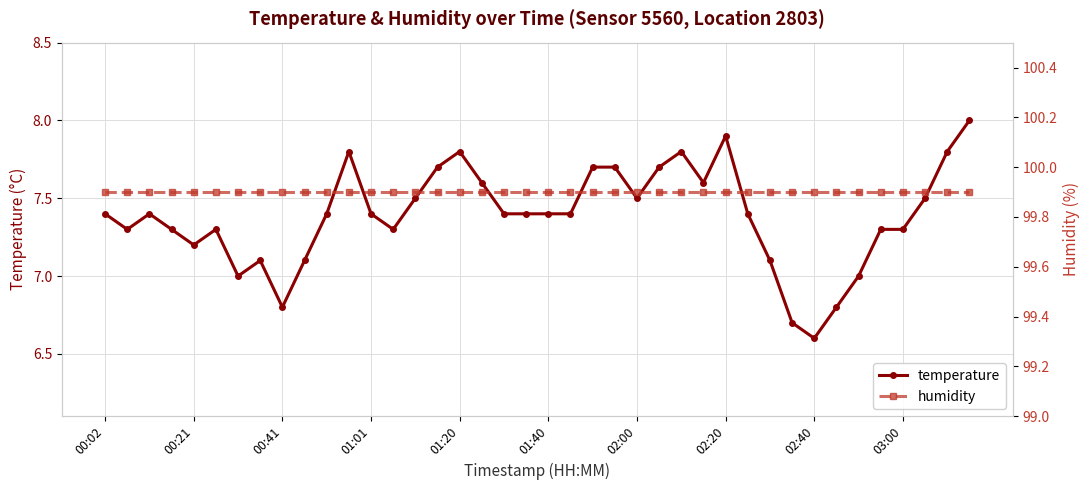

The value of temperature at 00:41 is 4.6. True or false?

False